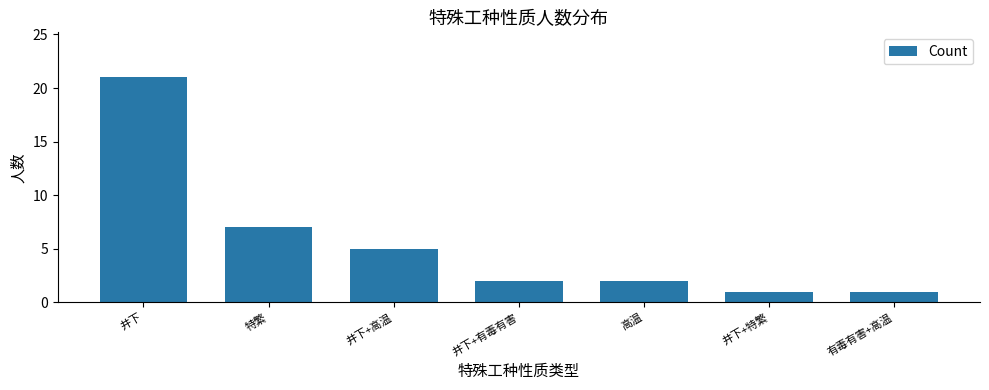

Reading left to right, what are all the values shown in this chart?

井下=21	特繁=7	井下+高温=5	井下+有毒有害=2	高温=2	井下+特繁=1	有毒有害+高温=1